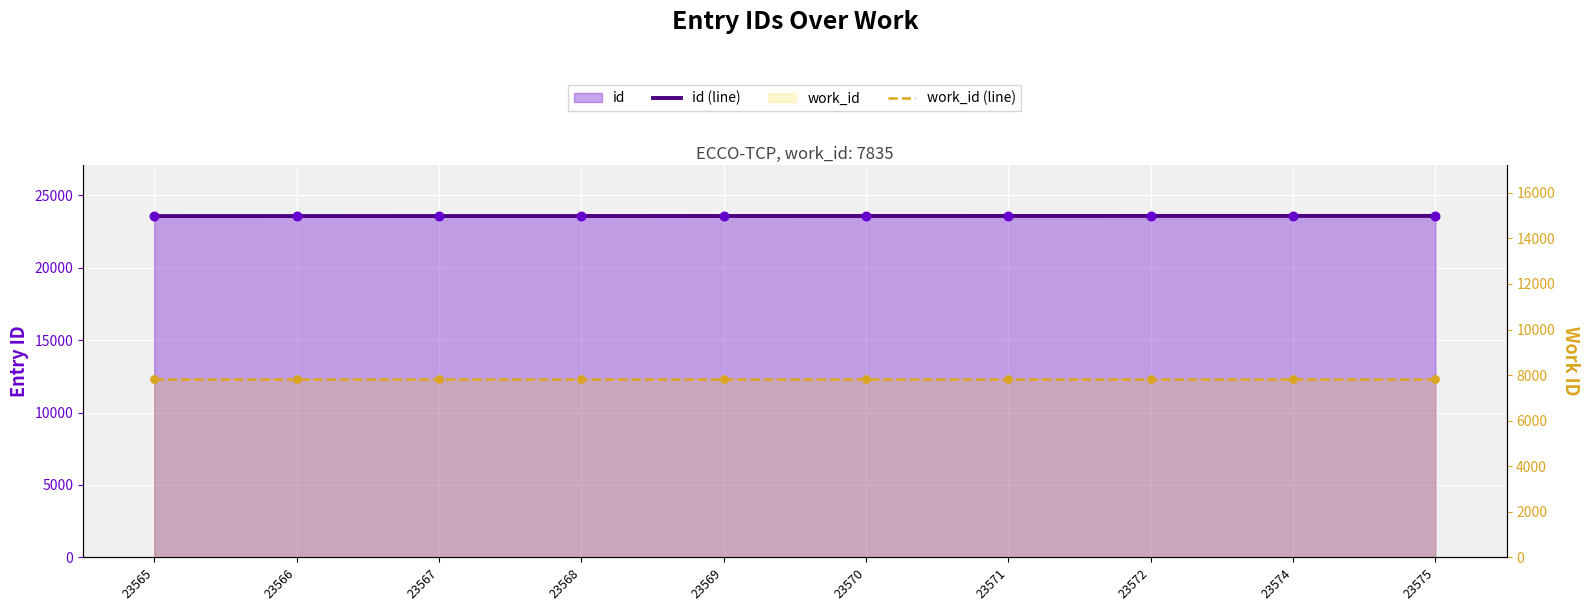

Which series has the largest Y range (max minus min)?

id (line)